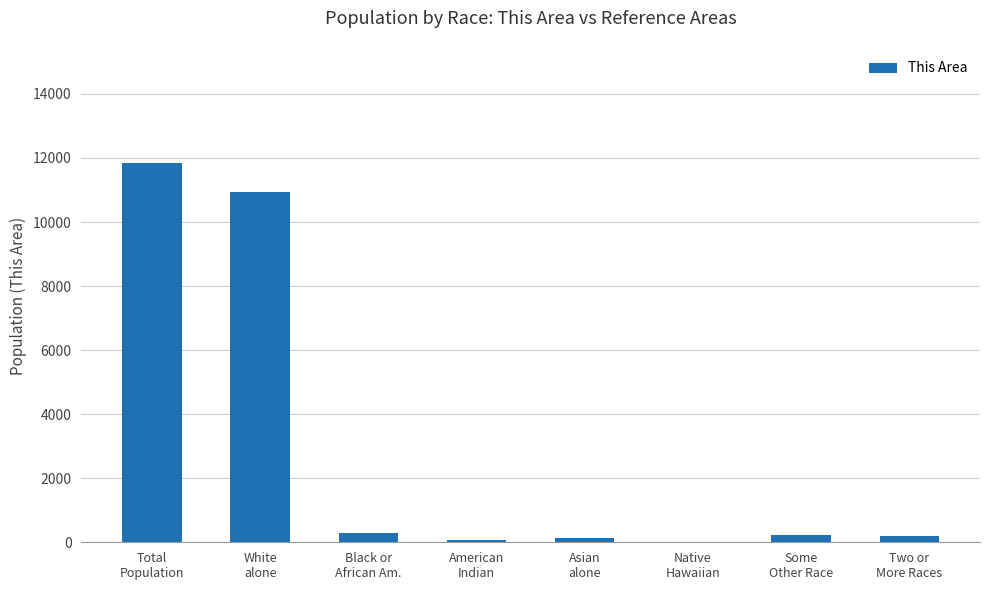

What is the average value?

2962